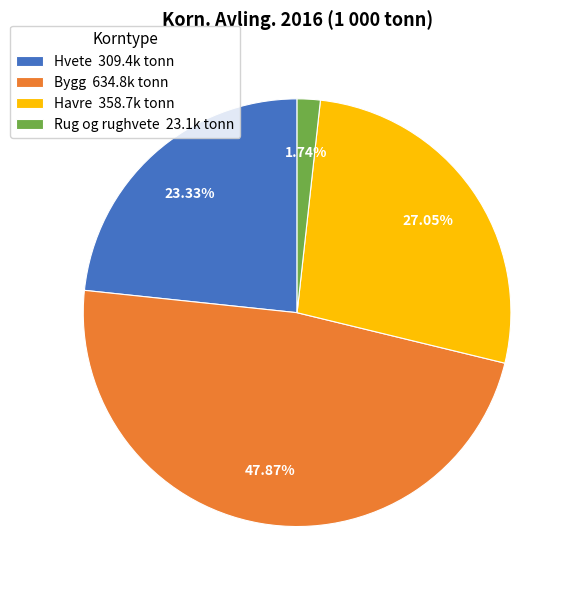

Count the number of slices in the pie.

4